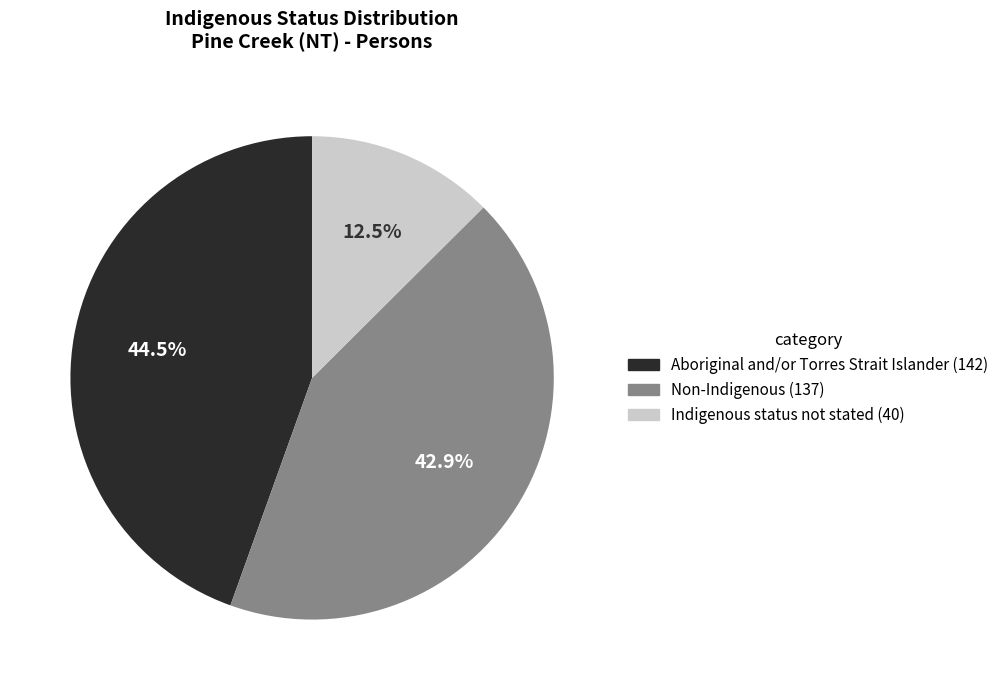

Is the sum of Indigenous status not stated and Non-Indigenous greater than half?

Yes